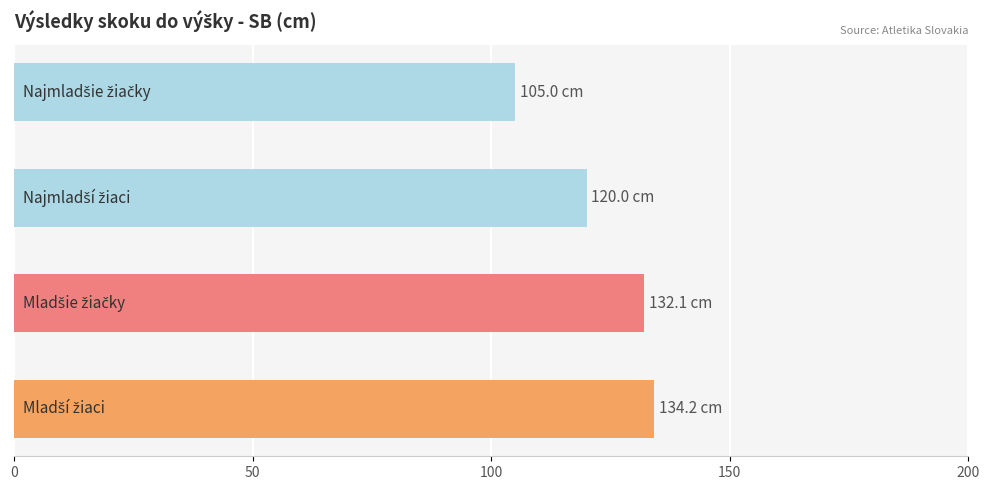

What is the difference between the second highest and second lowest values?

12.1